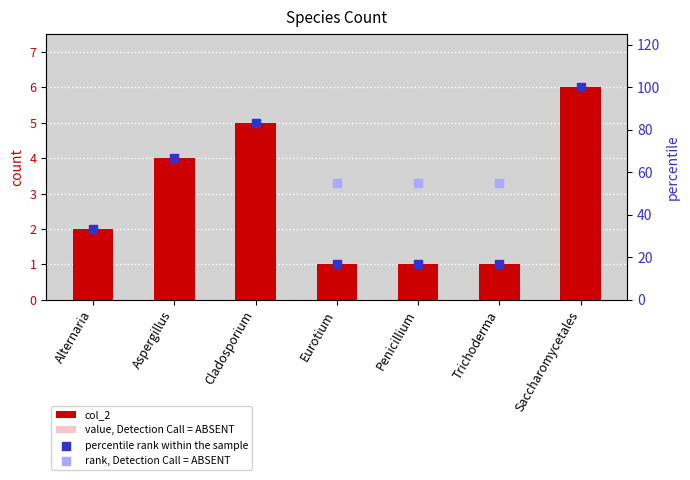

Which series contains the highest Y value?

percentile rank within the sample